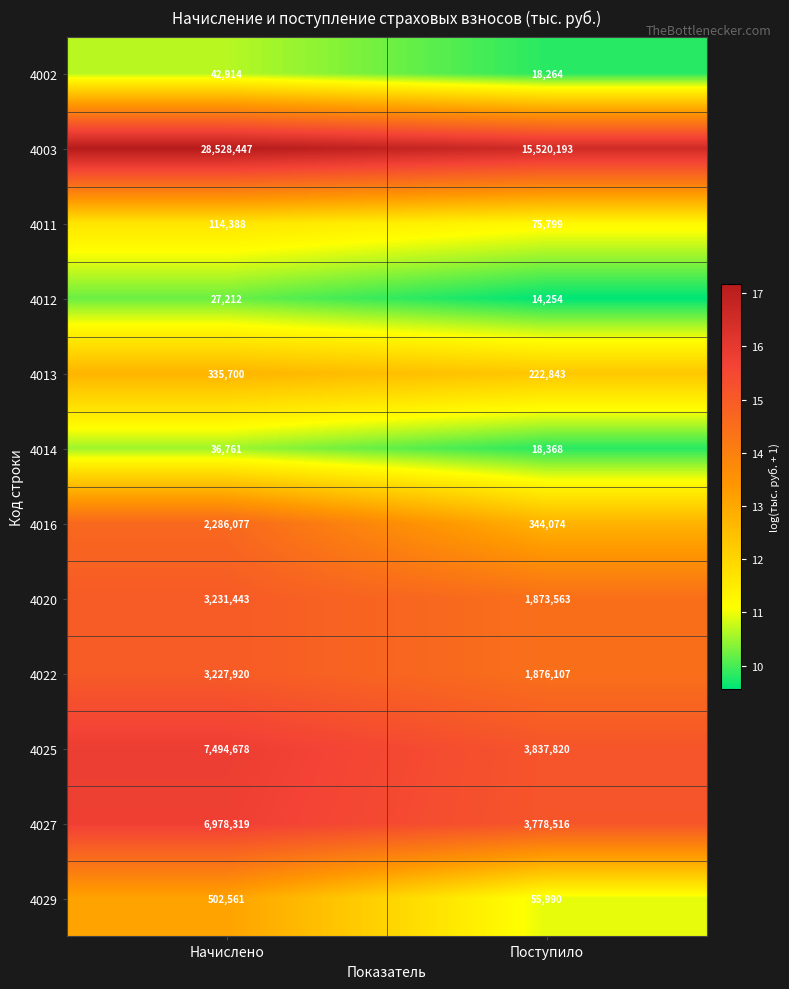

How many data points does each series have?

2